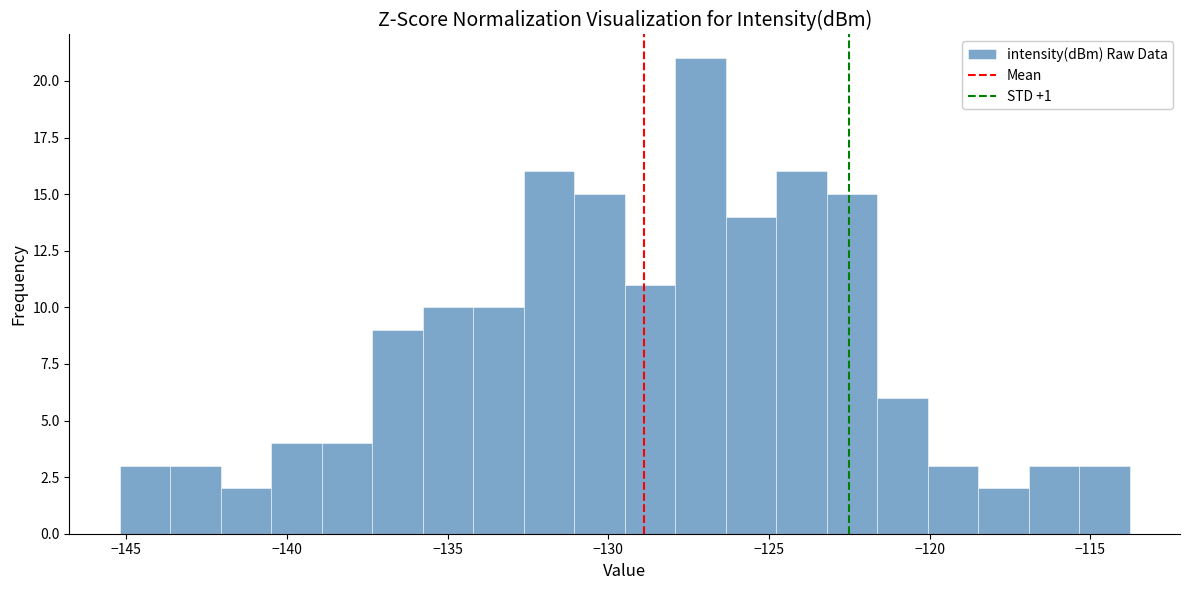

Read against the x-axis, roughly where is the centre of the tallest bar?

-127.0